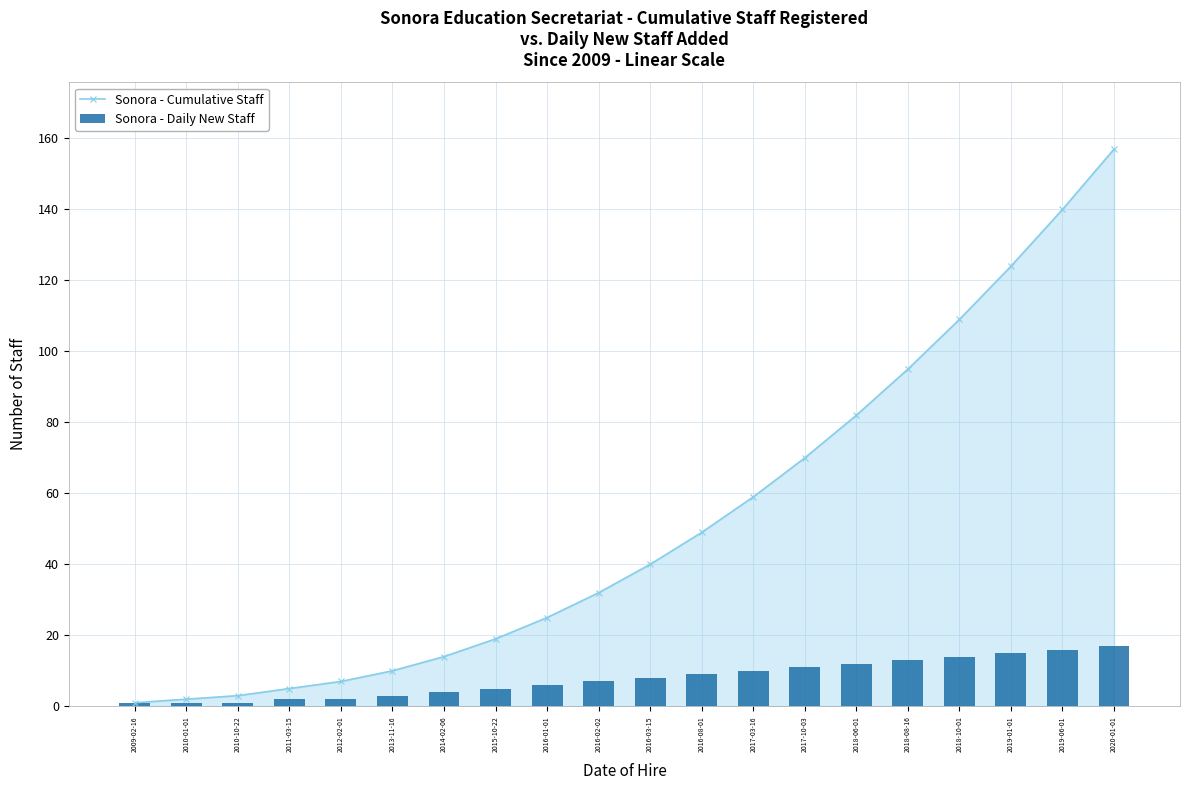

Which label corresponds to the largest value in the chart?

2020-01-01